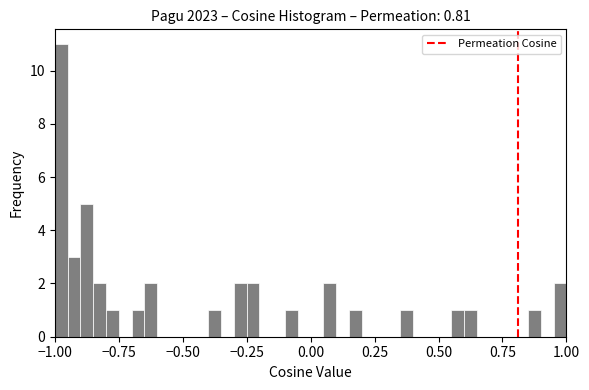

Around what value on the x-axis is the tallest bar? Give the approximate position of its centre, as read against the axis.

-0.95